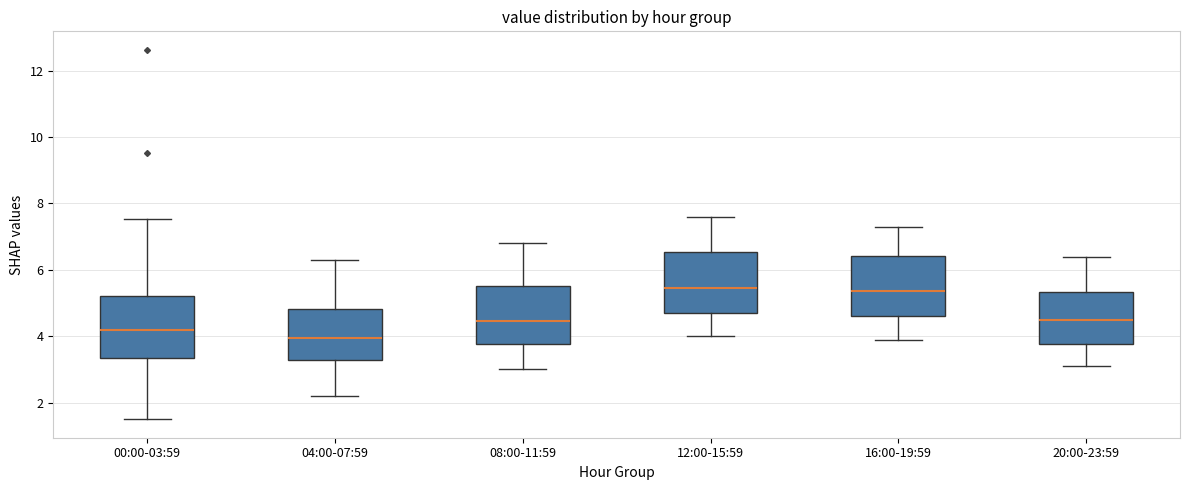

Where does the upper whisker of the box for 04:00-07:59 end on the y-axis? The values are not printed on the chart, so give them approximately, as read against the axis.

6.4